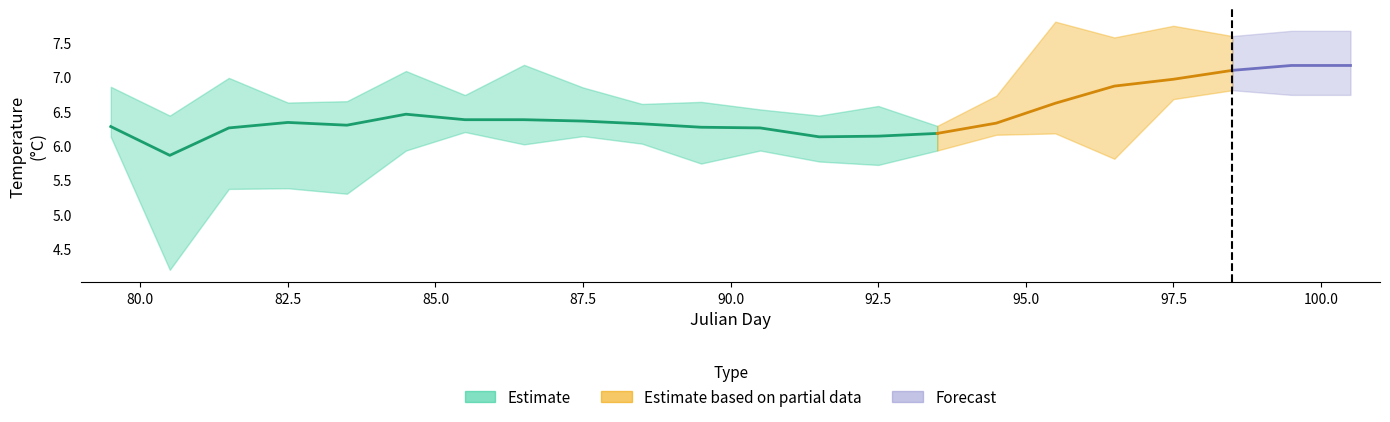

At which label is Daily_Min_Temperature closest to 5?

83.5